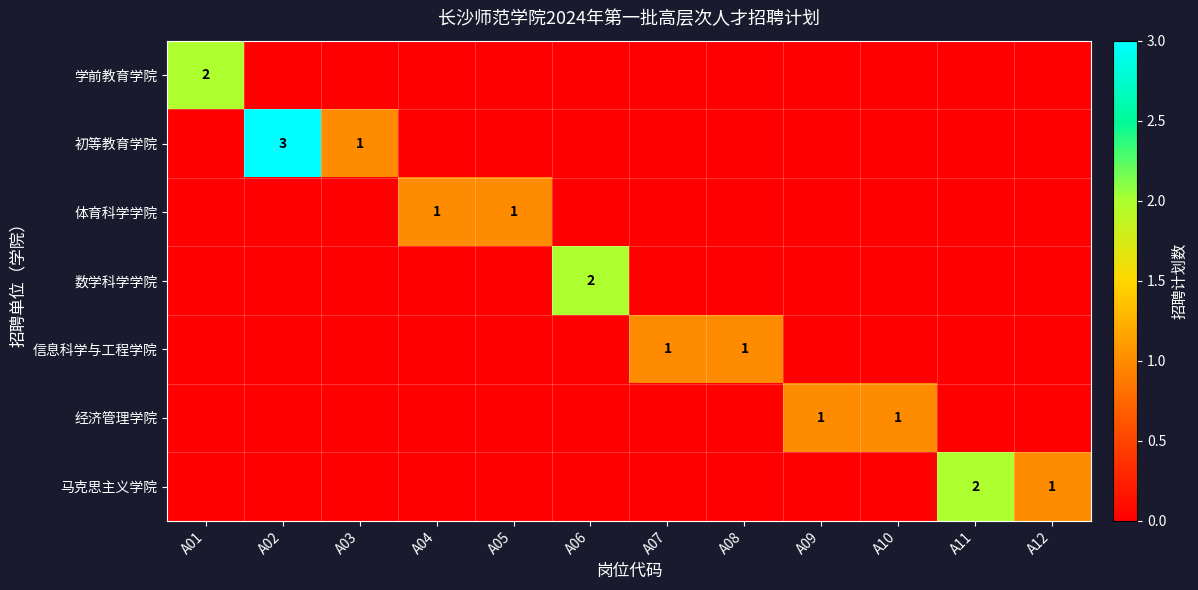

At A09, list the series in order from largest to smallest.

经济管理学院, 学前教育学院, 初等教育学院, 体育科学学院, 数学科学学院, 信息科学与工程学院, 马克思主义学院